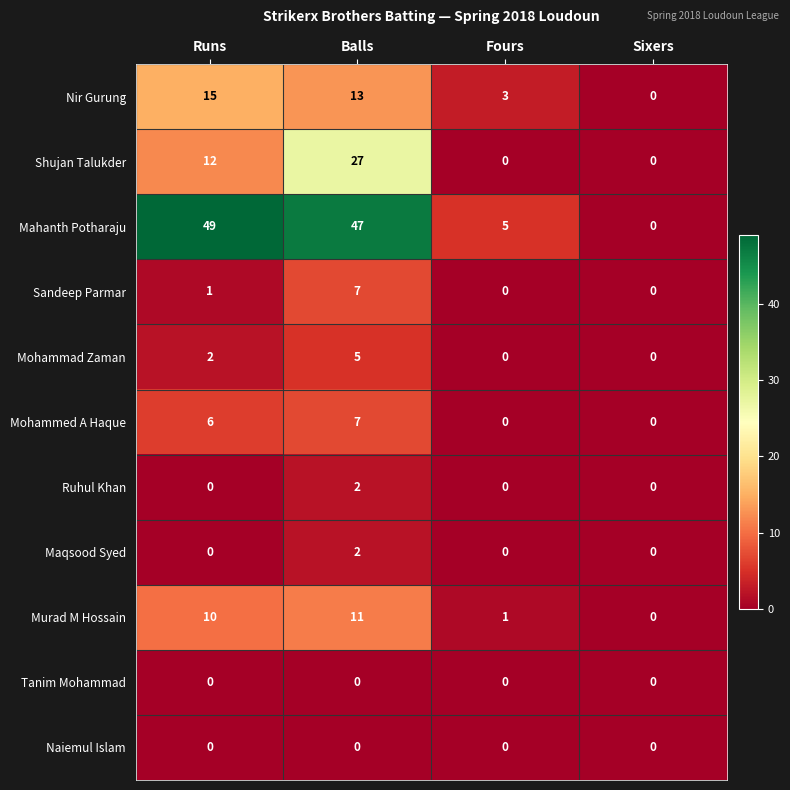

What is the total value across all series at Runs?

95